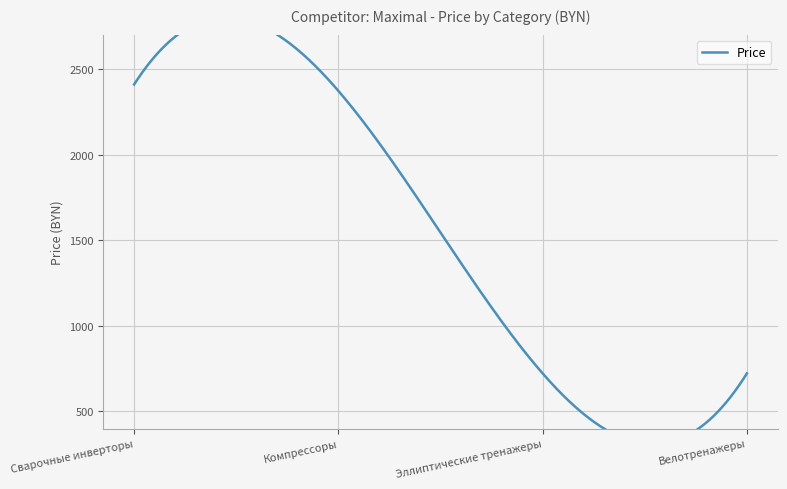

Which label corresponds to the smallest value in the chart?

Эллиптические тренажеры